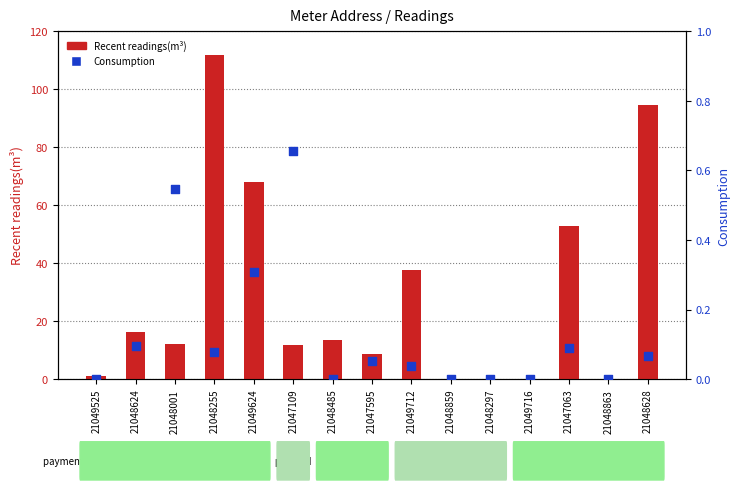

Which series has the largest Y range (max minus min)?

Recent readings(m³)